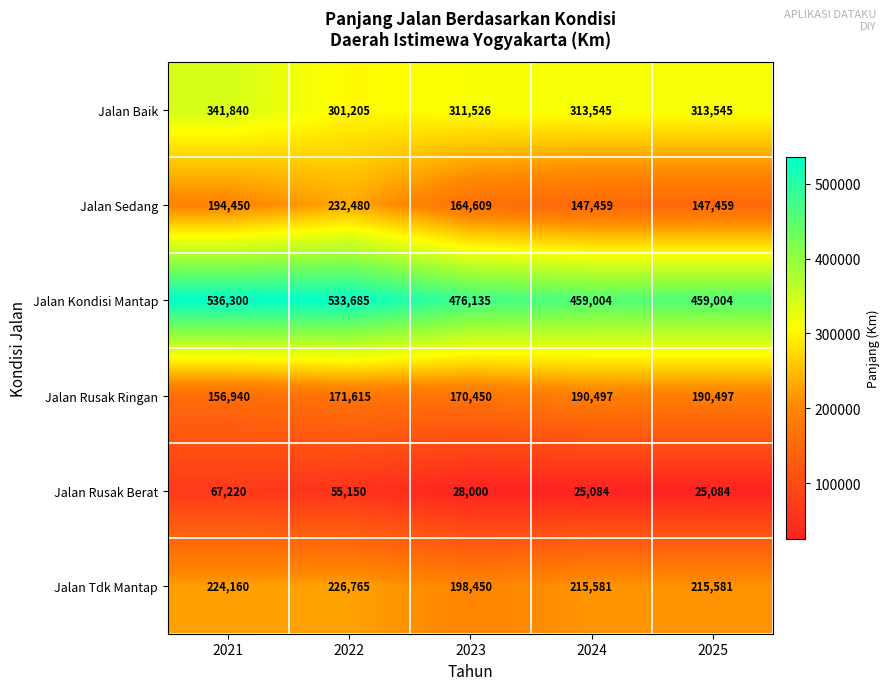

Rank the series by their maximum value, from lowest to highest.

Jalan Rusak Berat, Jalan Rusak Ringan, Jalan Tdk Mantap, Jalan Sedang, Jalan Baik, Jalan Kondisi Mantap